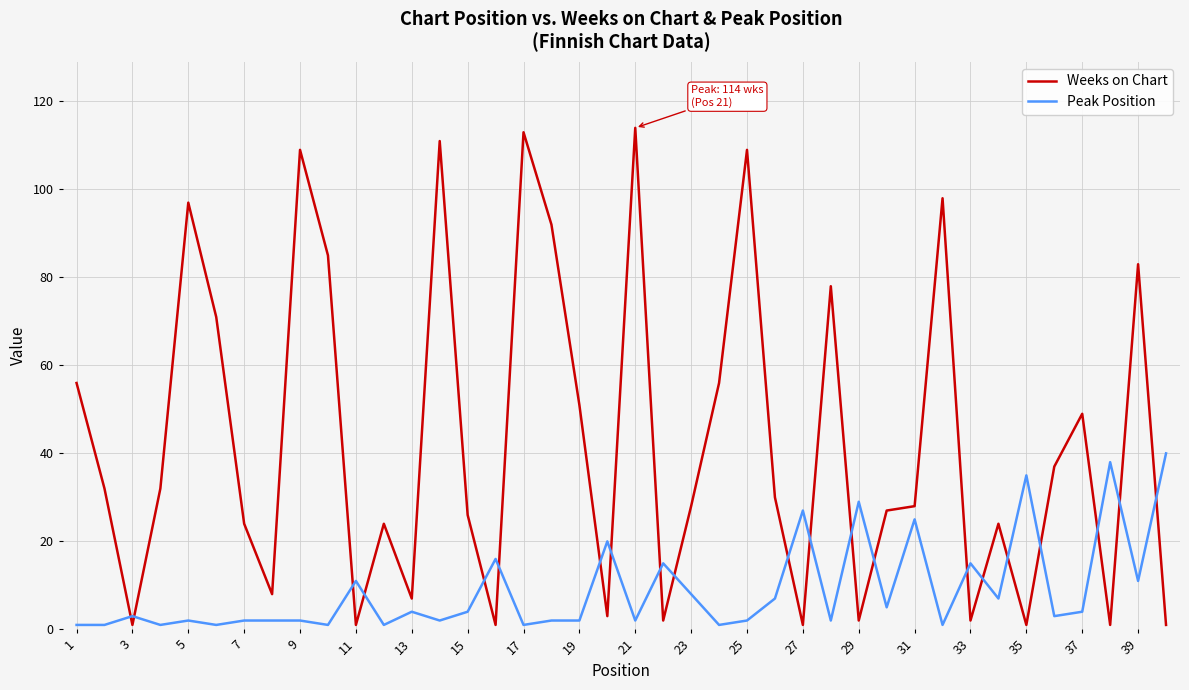

True or false: Peak Position and Weeks on Chart cross at least once.

True